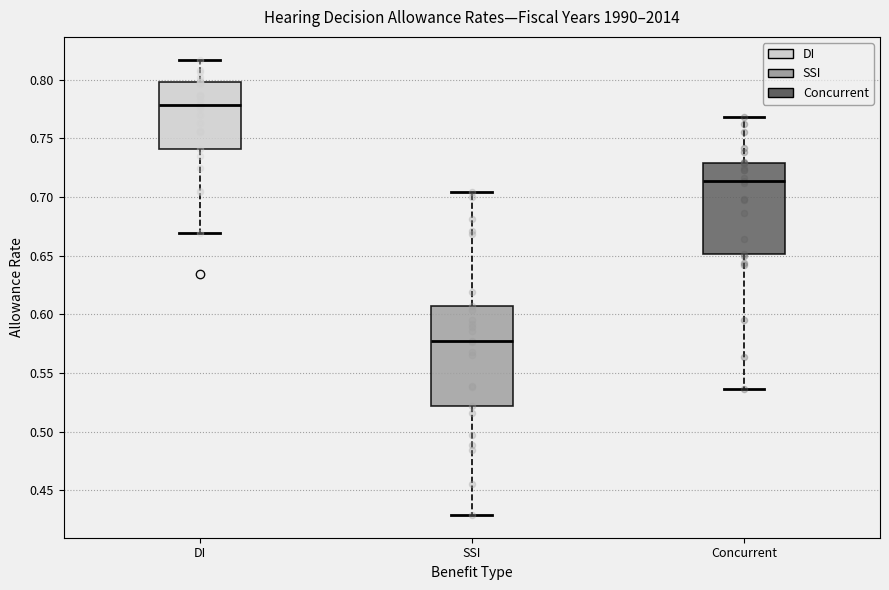

Reading left to right, transcribe this box plot: for each box, give where its median line is, the range the box spans, and where its two whiskers end, as read against the y-axis. The values are not printed on the chart, so give them approximately, as read against the axis.

DI: median 0.780, box 0.740 to 0.800, whiskers 0.670 to 0.815
SSI: median 0.575, box 0.520 to 0.605, whiskers 0.430 to 0.705
Concurrent: median 0.715, box 0.650 to 0.730, whiskers 0.535 to 0.770